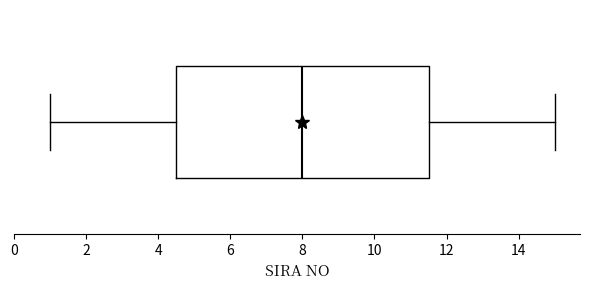

Read this box plot against the x-axis: the position of the median line, the range covered by the box, and the ends of both whiskers. The values are not printed on the chart, so give them approximately, as read against the axis.

median 8.0, box 4.6 to 11.6, whiskers 1.0 to 15.0